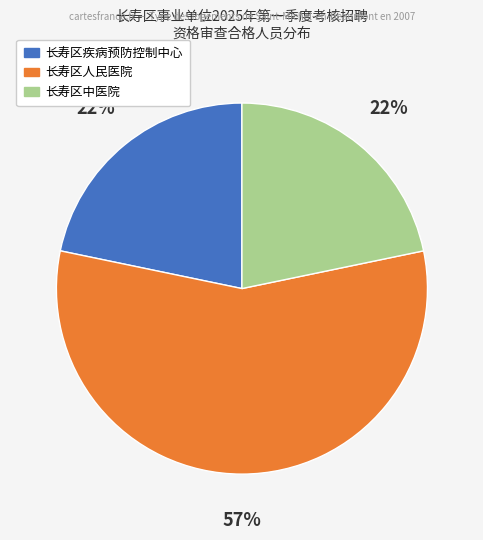

What is the largest slice in the pie chart?

长寿区人民医院